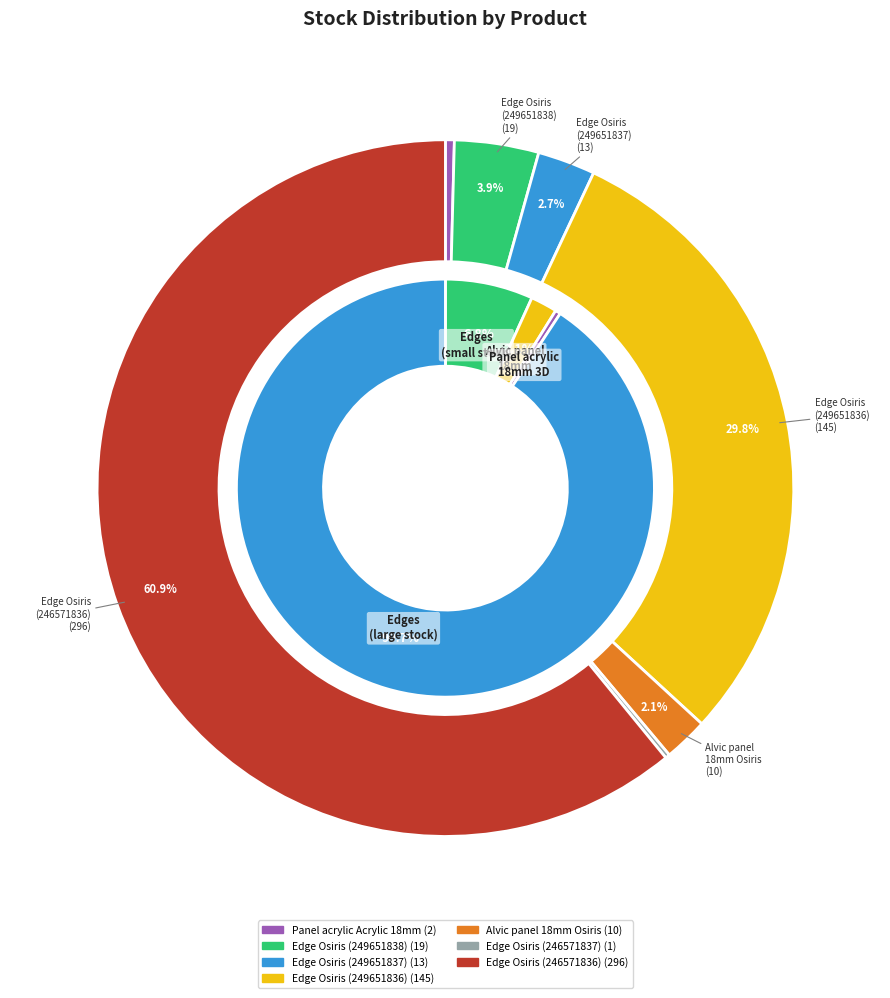

Count the number of slices in the pie.

7